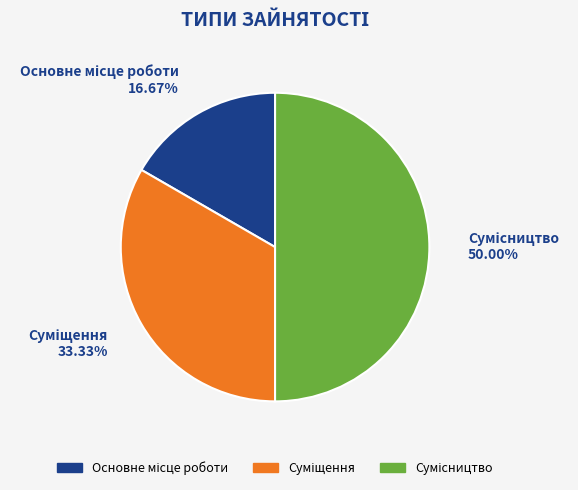

How many slices are in this pie chart?

3